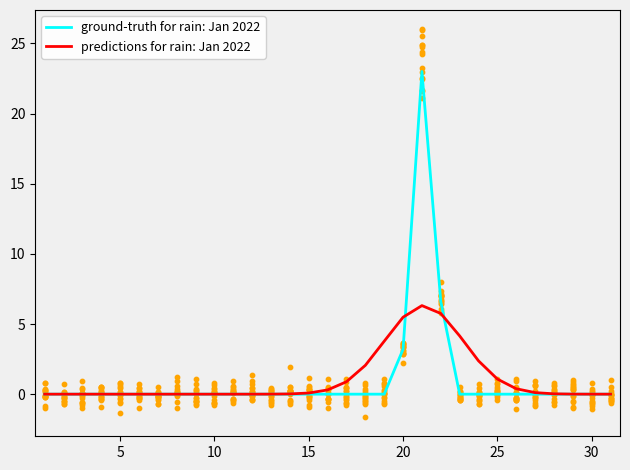

Which series has the largest Y range (max minus min)?

ground-truth for rain: Jan 2022